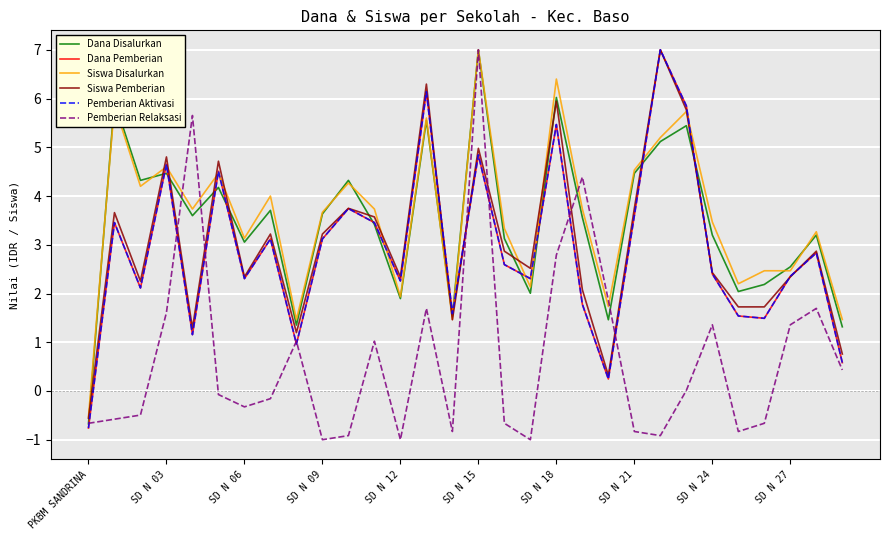

How many lines are shown in the chart?

6